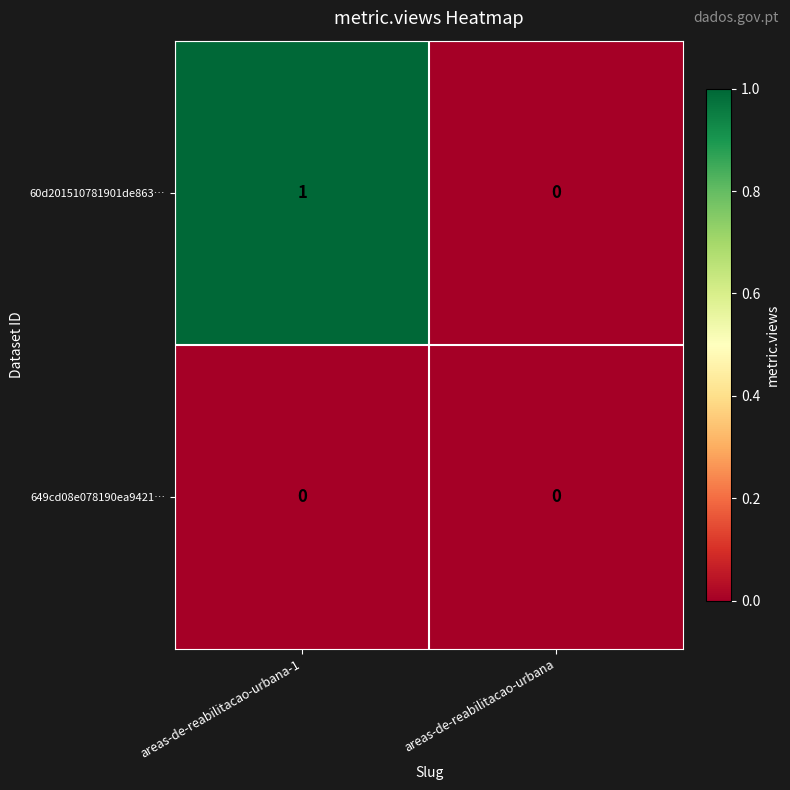

Which category has the highest value across all series?

areas-de-reabilitacao-urbana-1